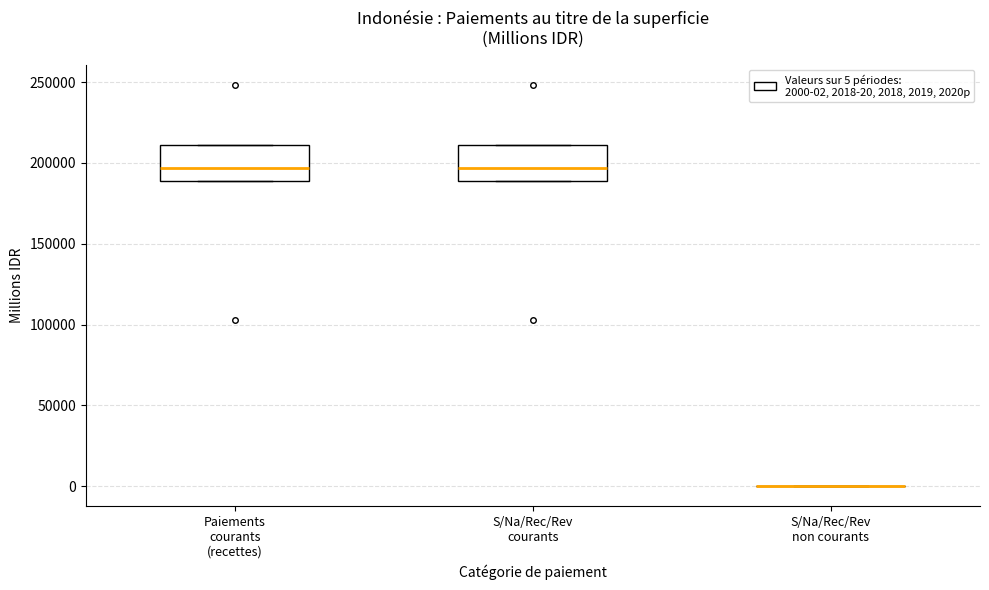

Where is the lower edge of the box for S/Na/Rec/Rev courants on the y-axis? The values are not printed on the chart, so give them approximately, as read against the axis.

190000